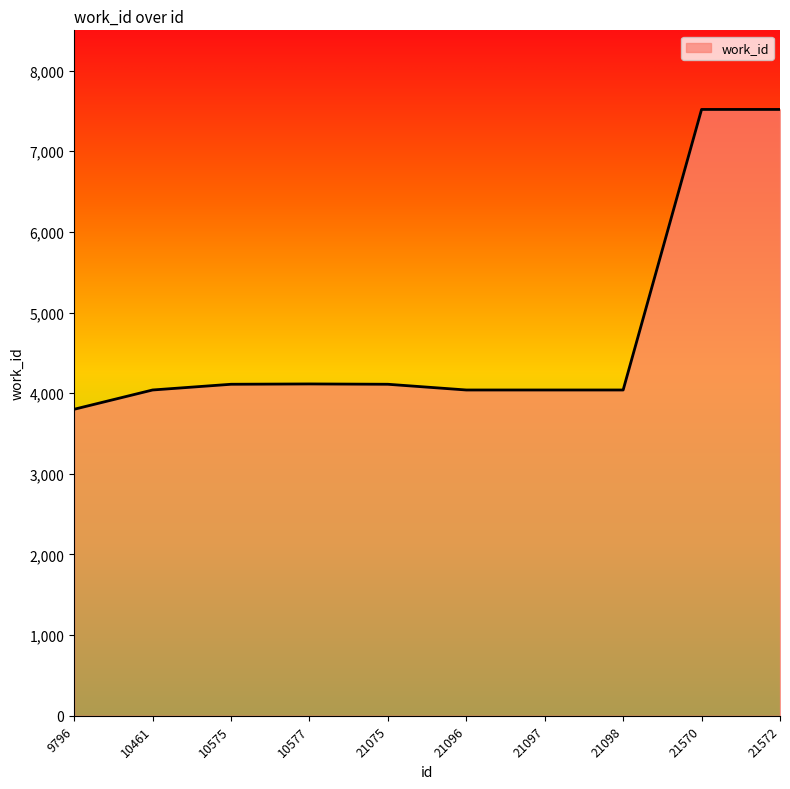

What is the difference between the maximum and minimum values?

3718